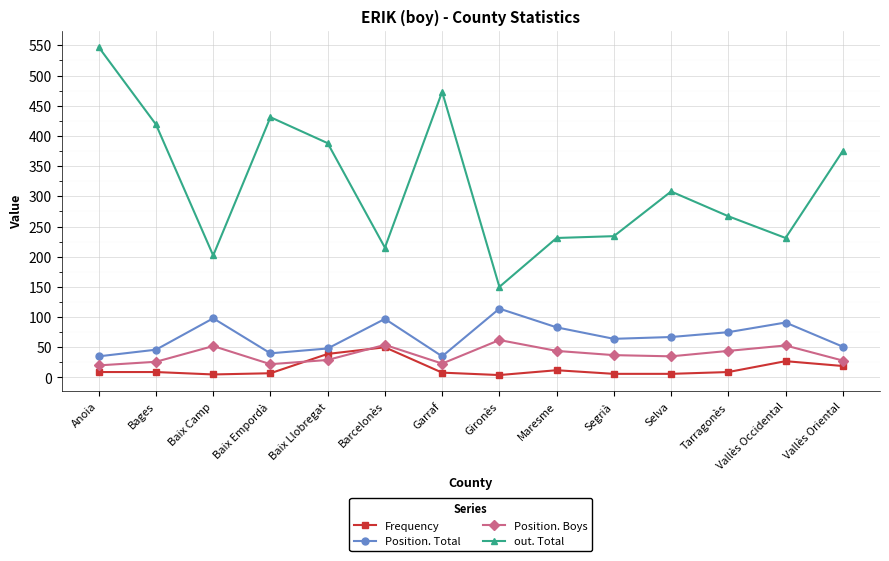

What is the spread (max minus min) of values at Barcelonès?

165